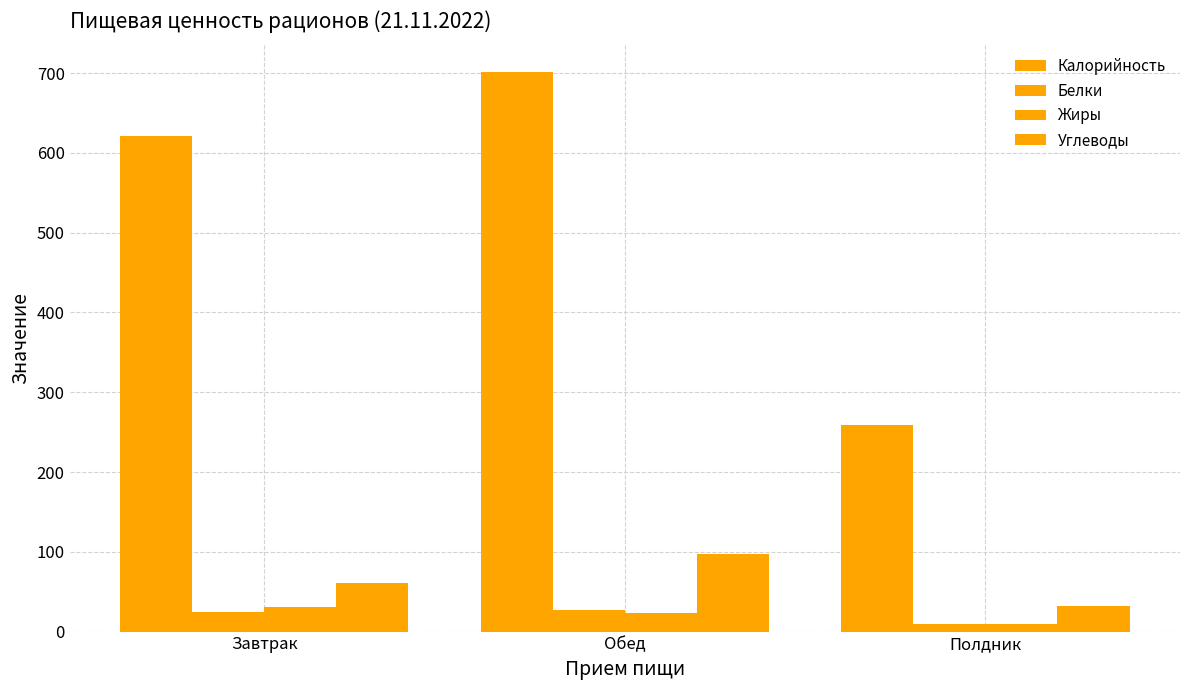

Are the bars horizontal?

No